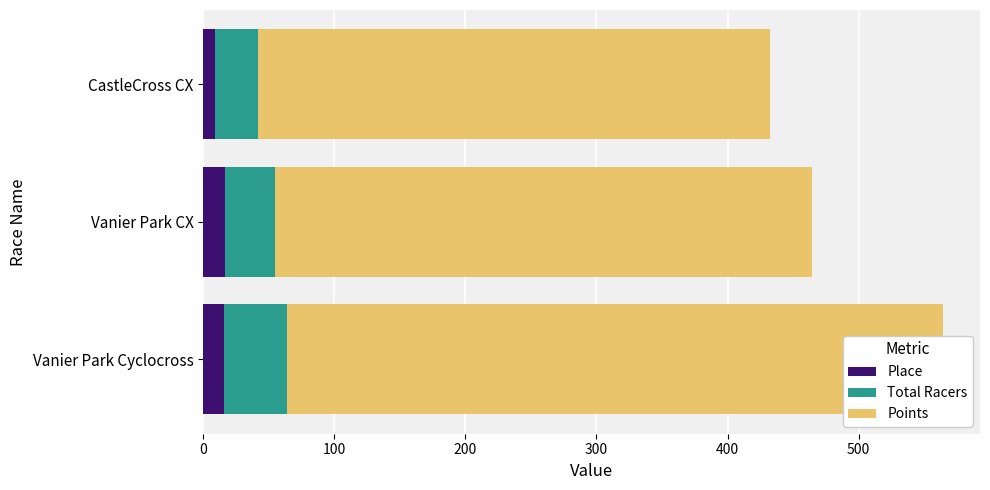

How many values in the Points series are below 409?

1